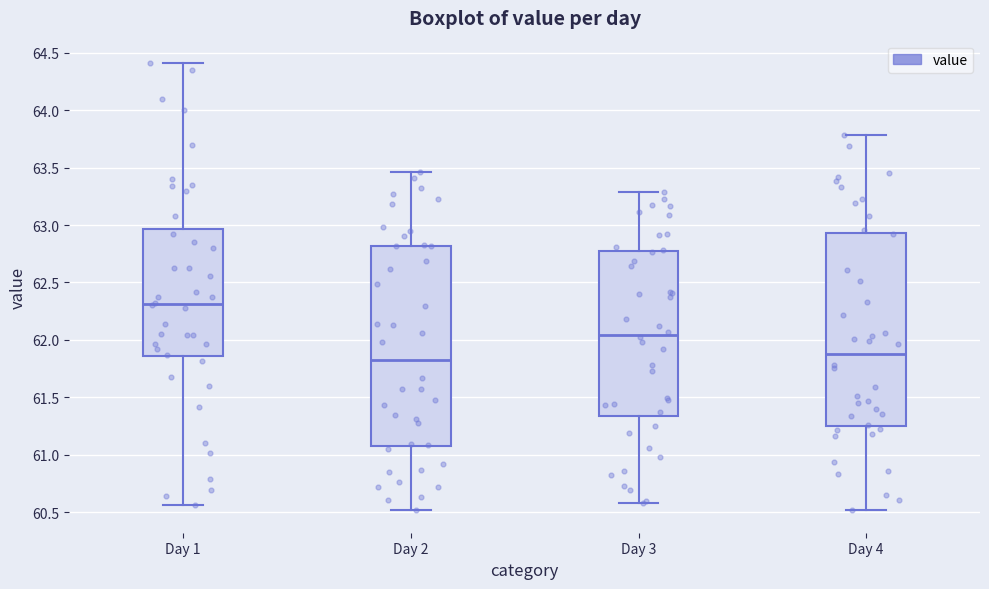

Where is the upper edge of the box for Day 3 on the y-axis? The values are not printed on the chart, so give them approximately, as read against the axis.

62.75